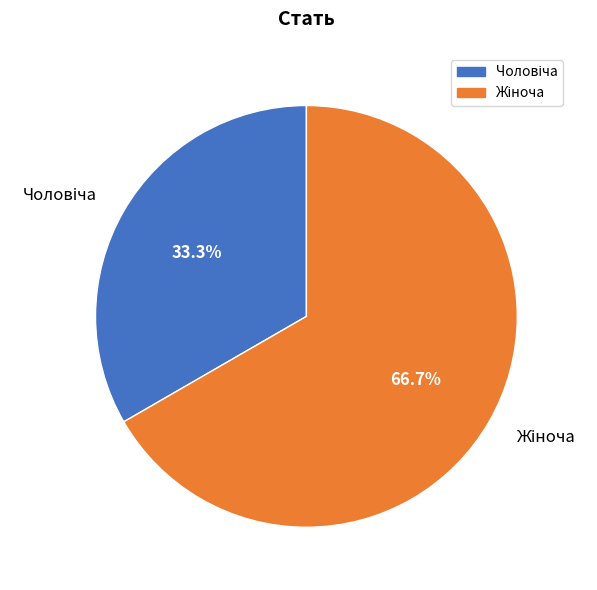

Is there any slice that represents more than half of the pie?

Yes